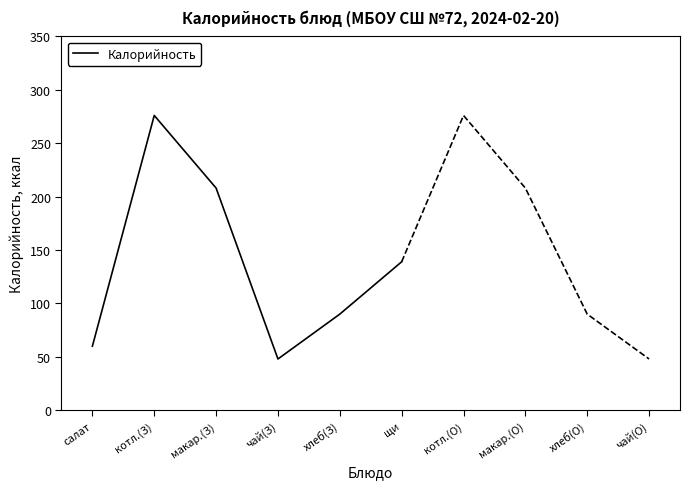

What is the difference between the maximum and minimum values?

228